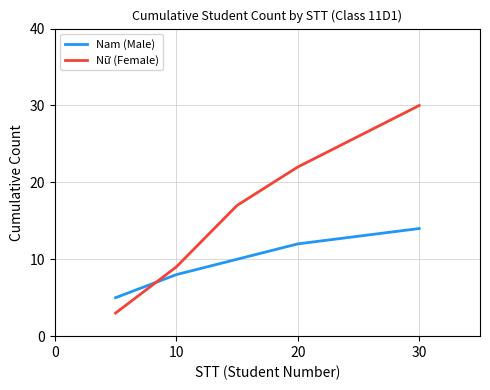

Which series has the largest total across all categories?

Nữ (Female)